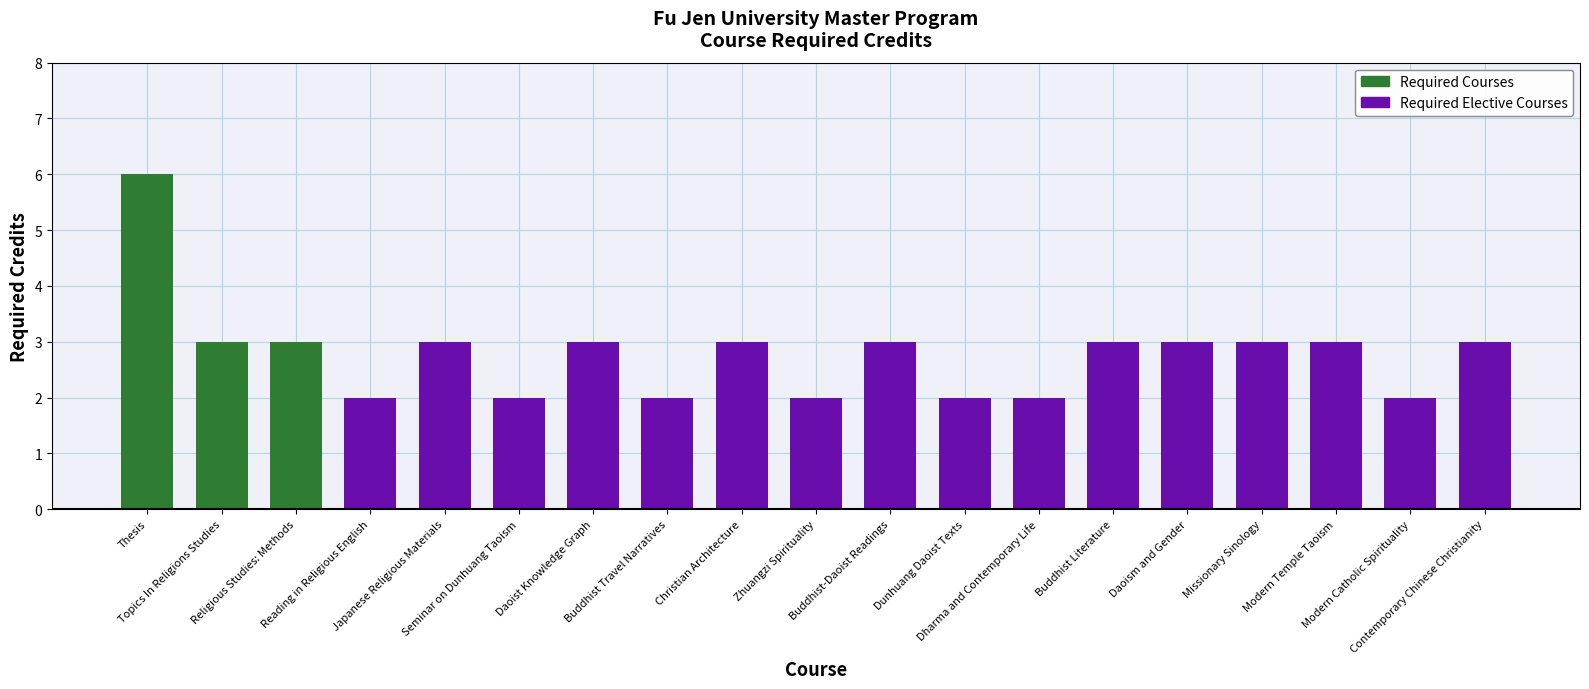

The value at required_credits is 6. True or false?

True